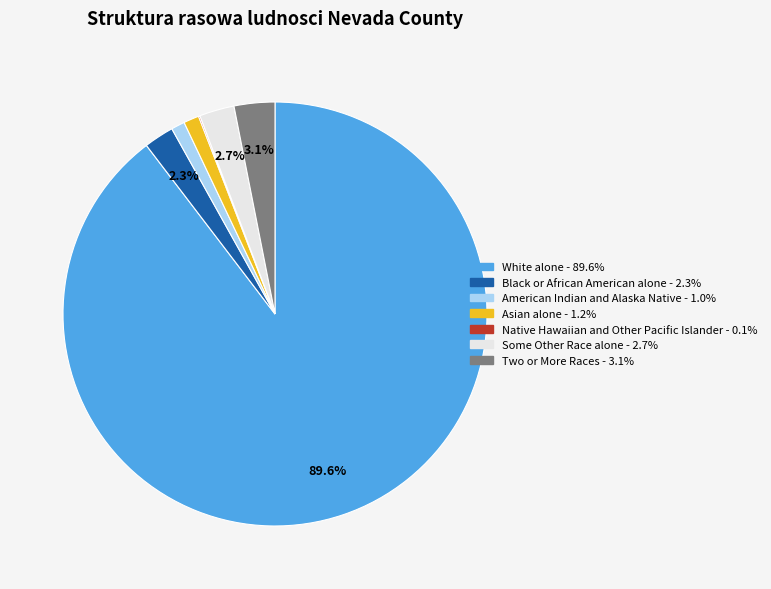

Between Two or More Races and White alone, which is larger?

White alone